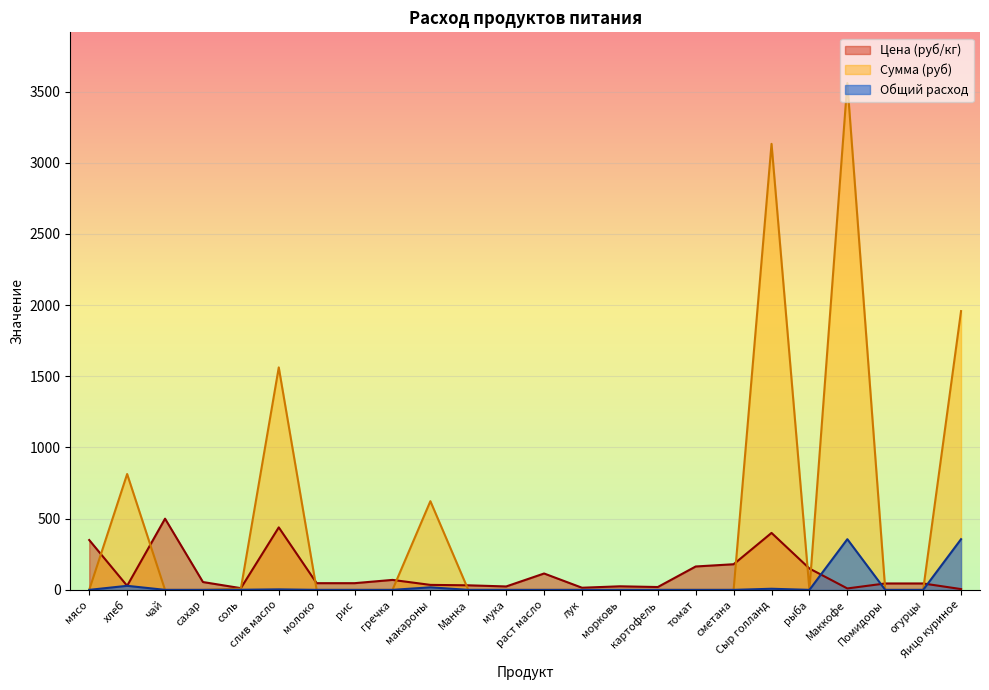

How many lines are shown in the chart?

3